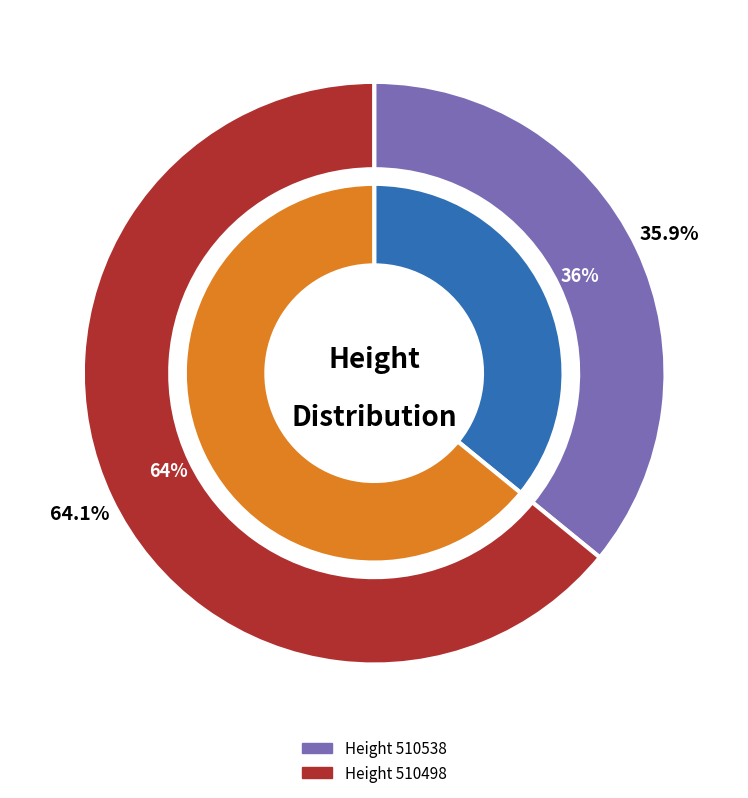

True or false: 510538 accounts for 31% of the total.

False